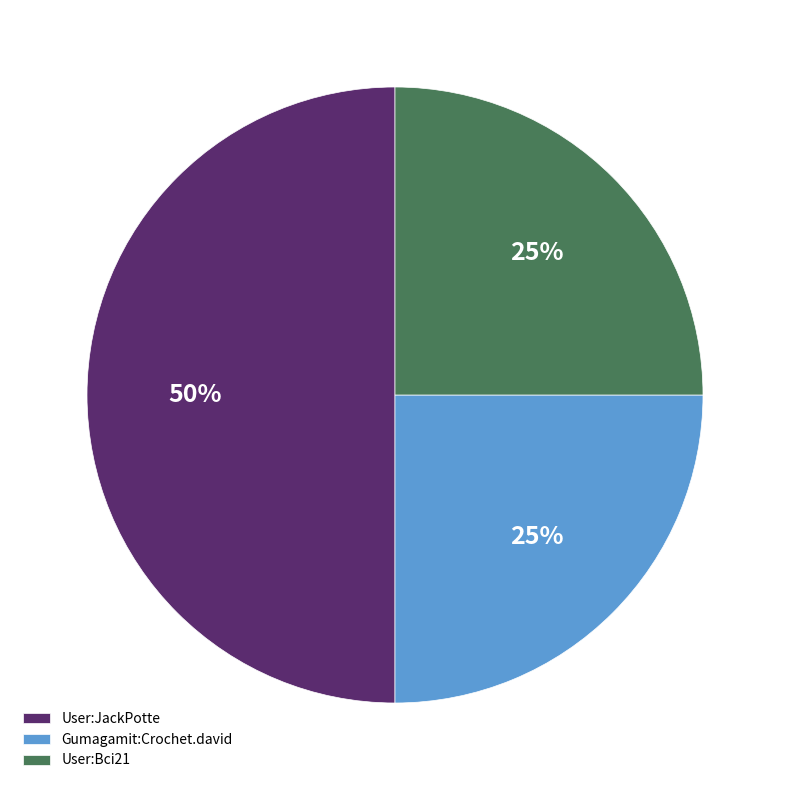

How many slices are in this pie chart?

3